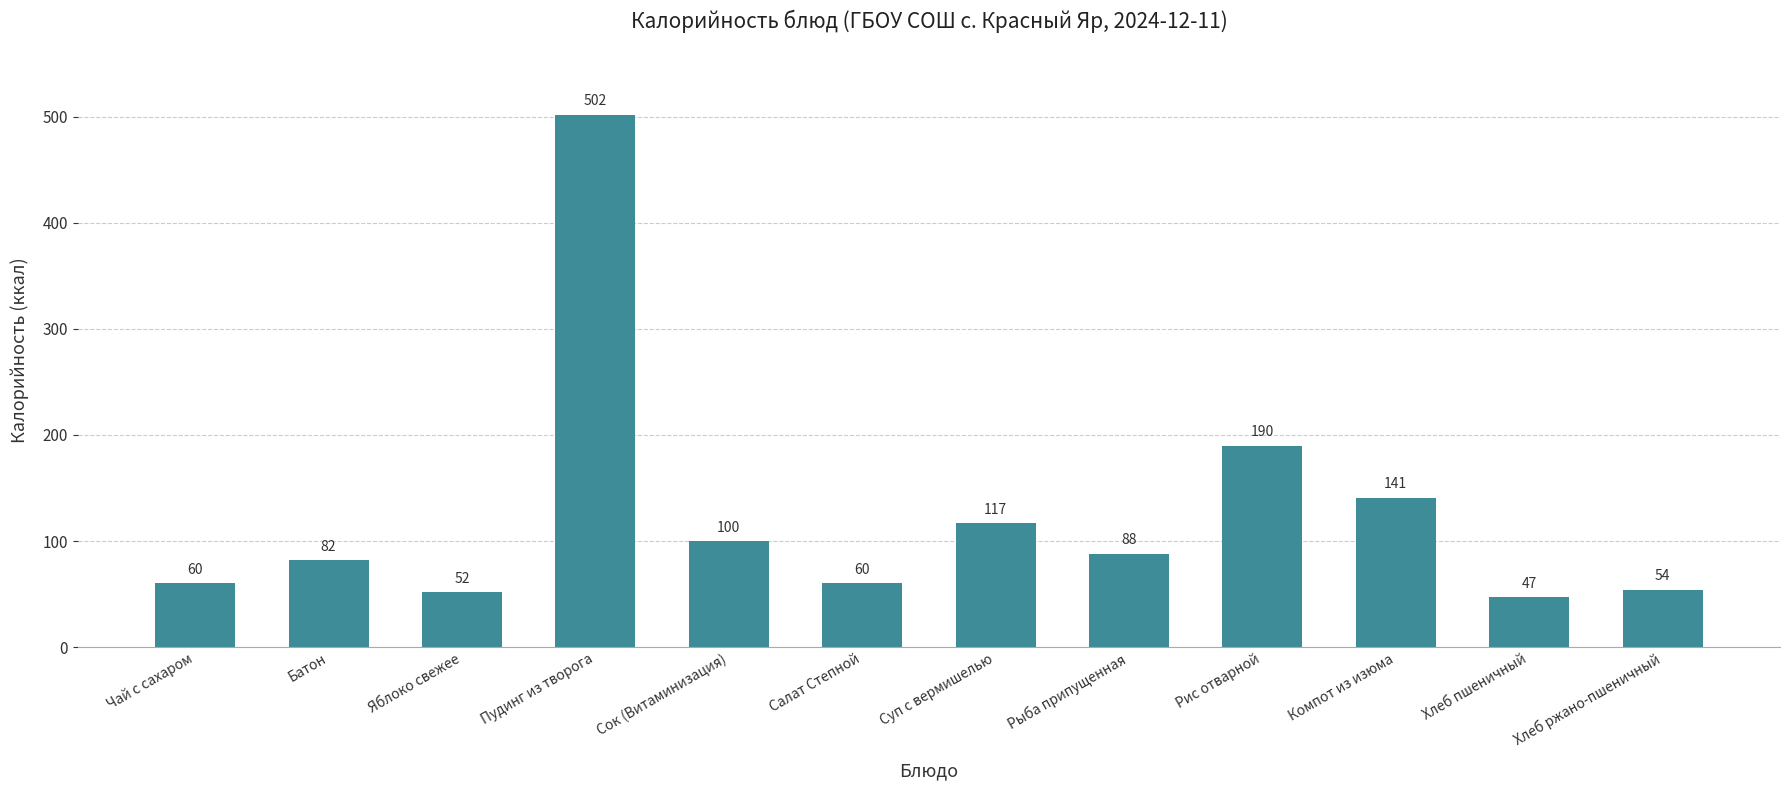

How many data points are less than 88?

6